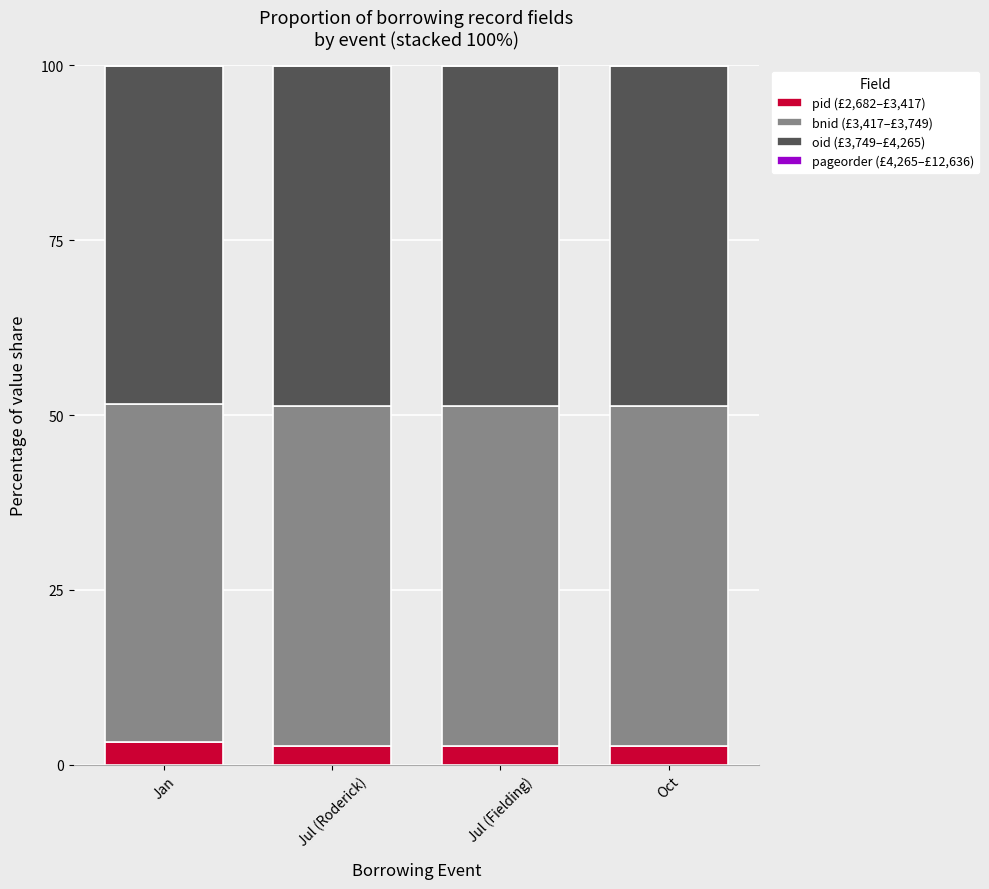

What is the difference between the maximum and minimum values in the bnid (£3,417–£3,749) series?

0.2